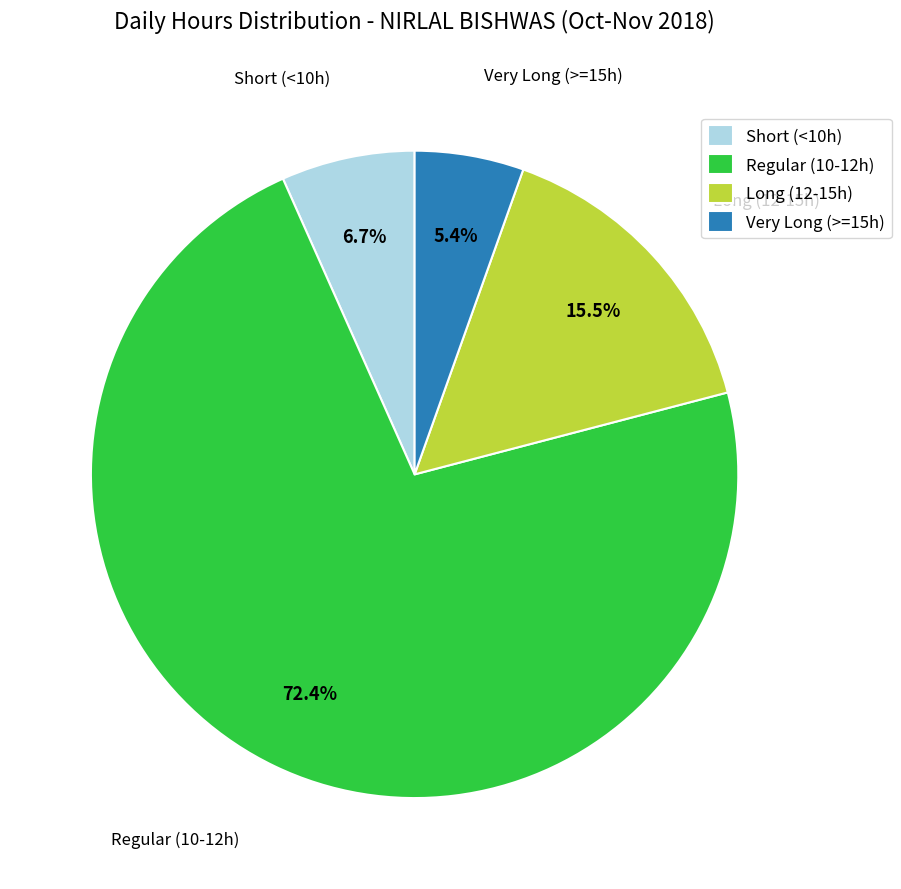

Which slice represents more than half of the pie?

Regular (10-12h)